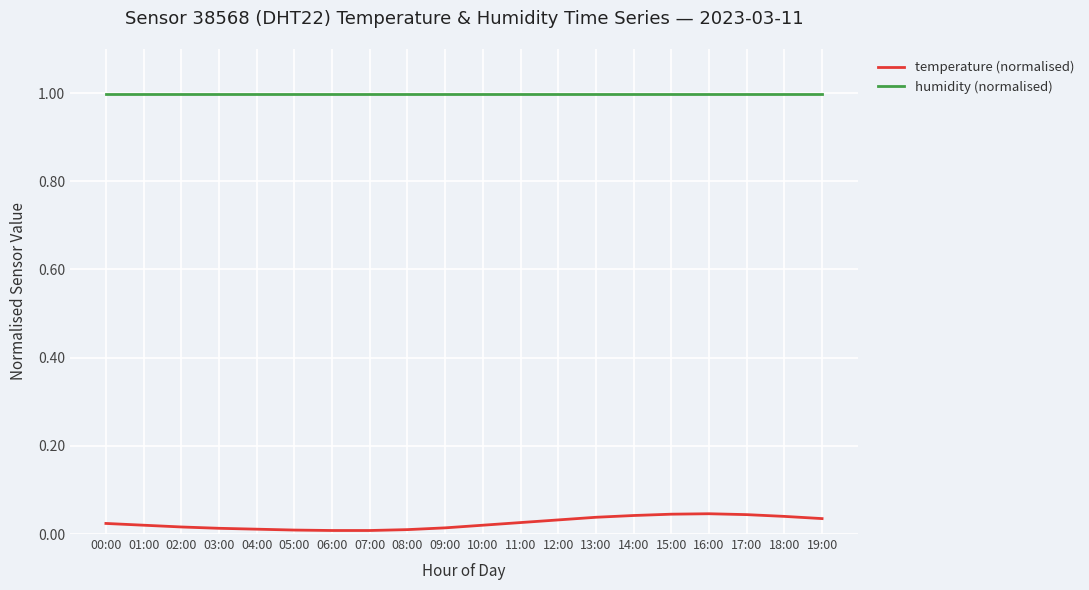

The temperature (normalised) series shows 0.0 at 17:00. True or false?

True